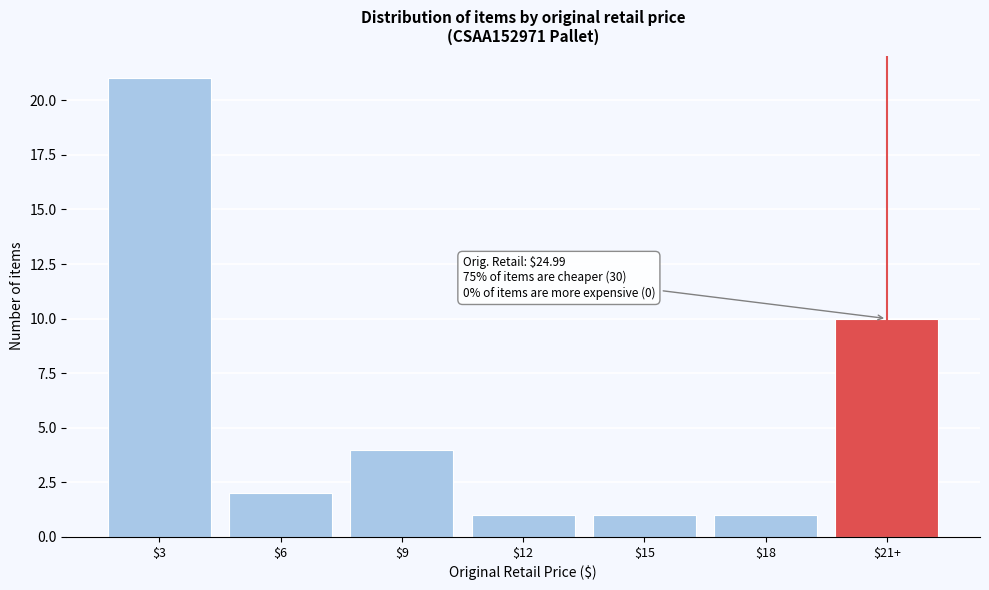

Reading left to right, what are all the values shown in this chart?

21	2	4	1	1	1	10